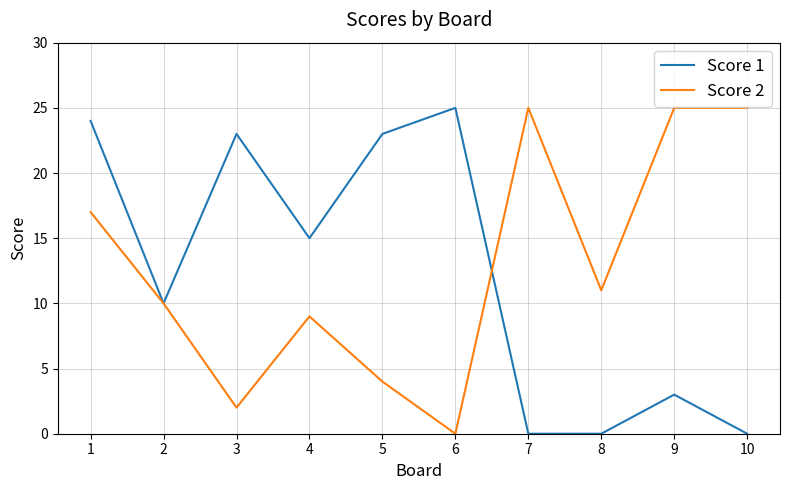

Is the value of Score 2 at 8 greater than the value of Score 1 at 5?

No